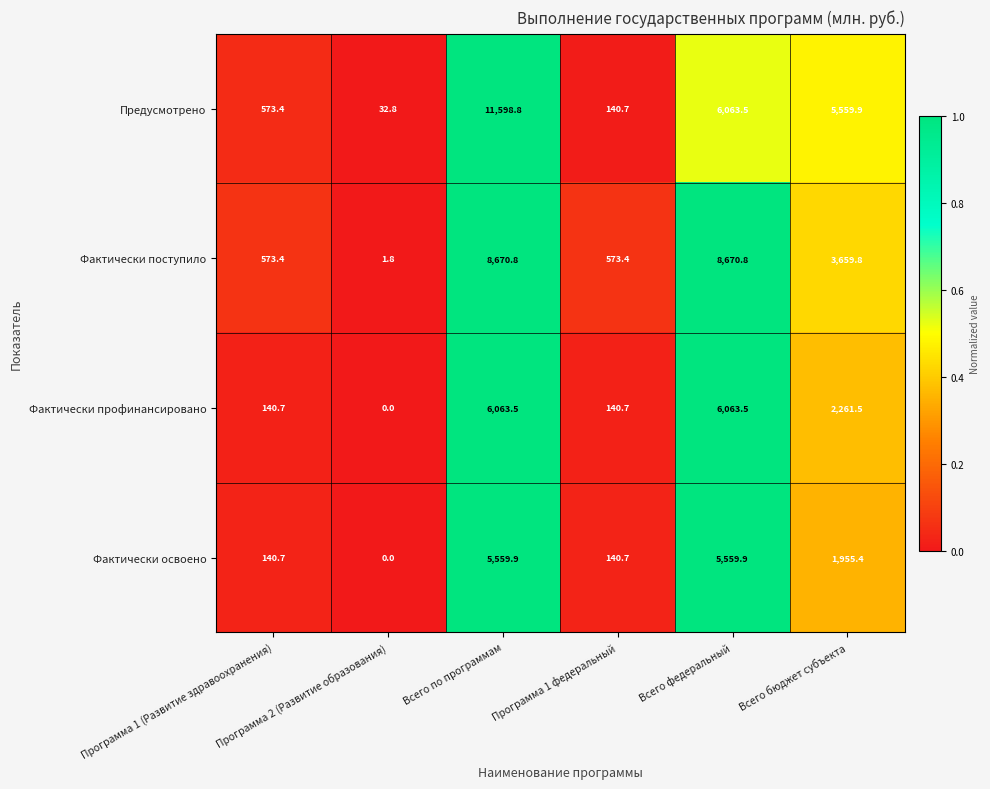

What is the total value across all series at Всего федеральный?

26357.7